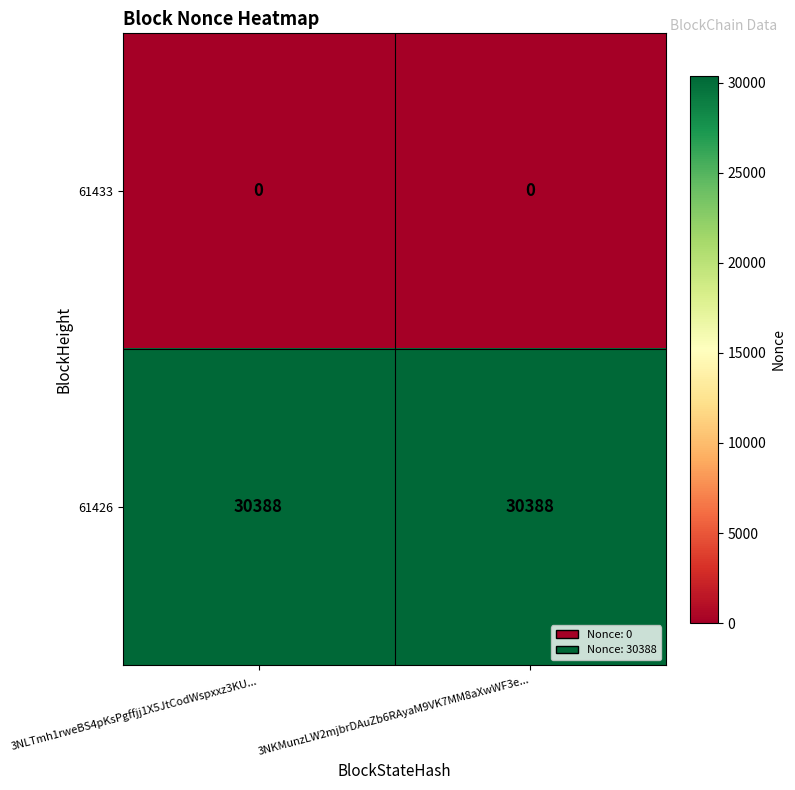

At how many categories does at least one series exceed 17031?

2